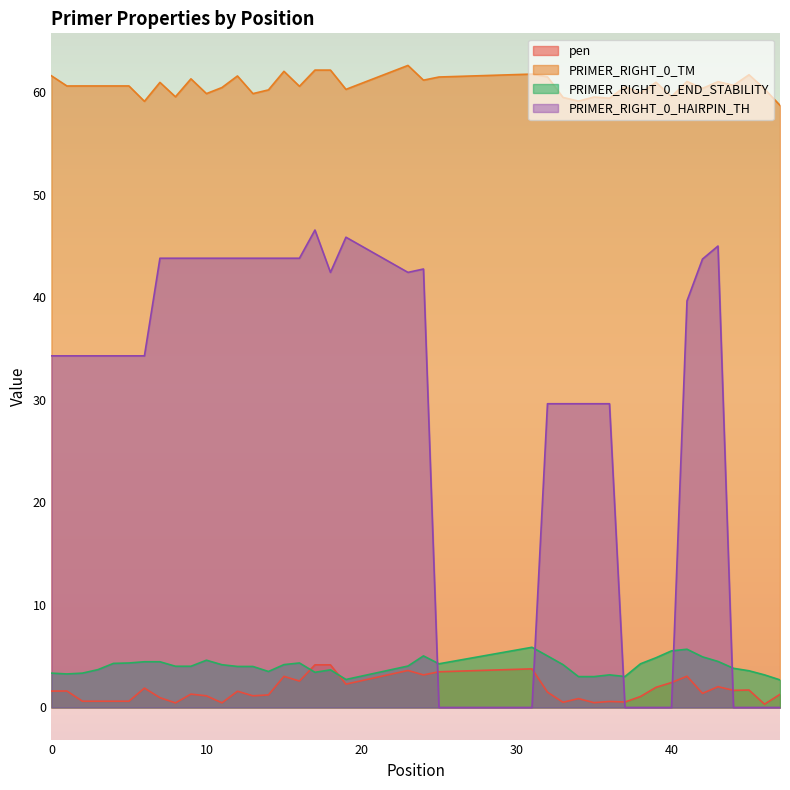

Which series has the largest total across all categories?

PRIMER_RIGHT_0_TM